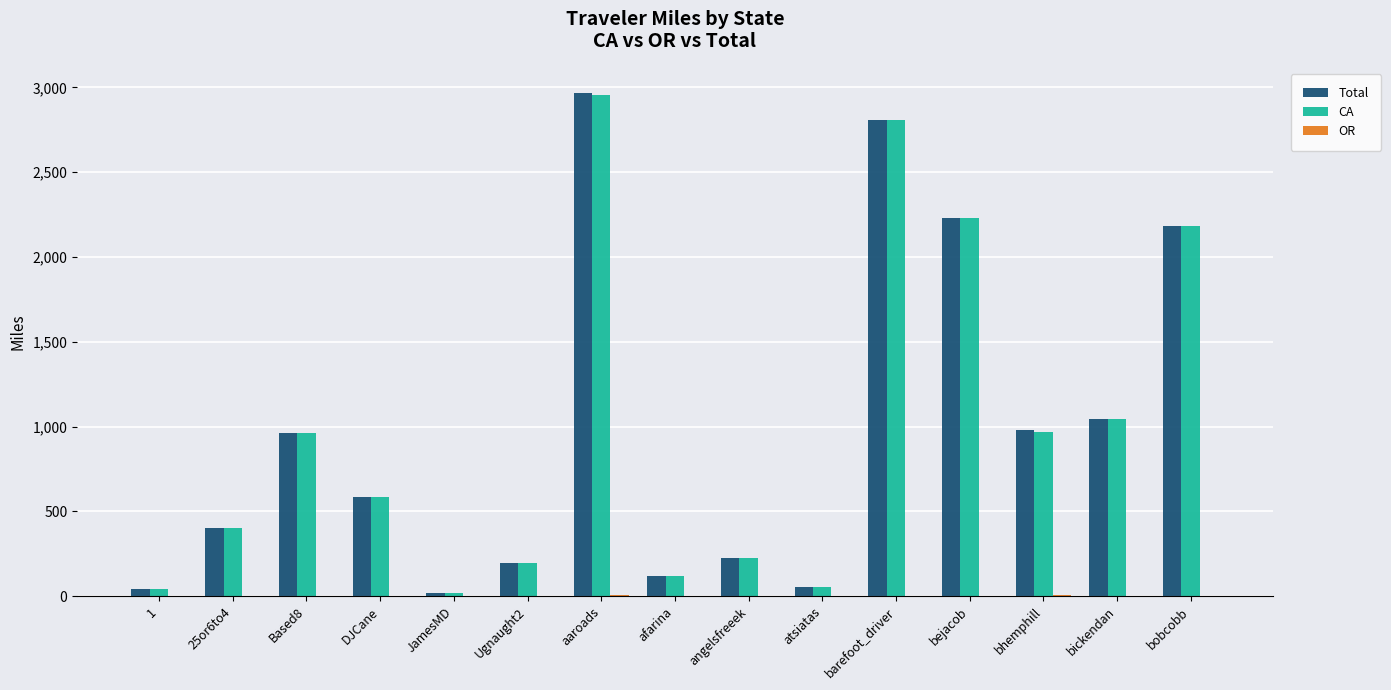

The Total series shows 407.9 at angelsfreeek. True or false?

False